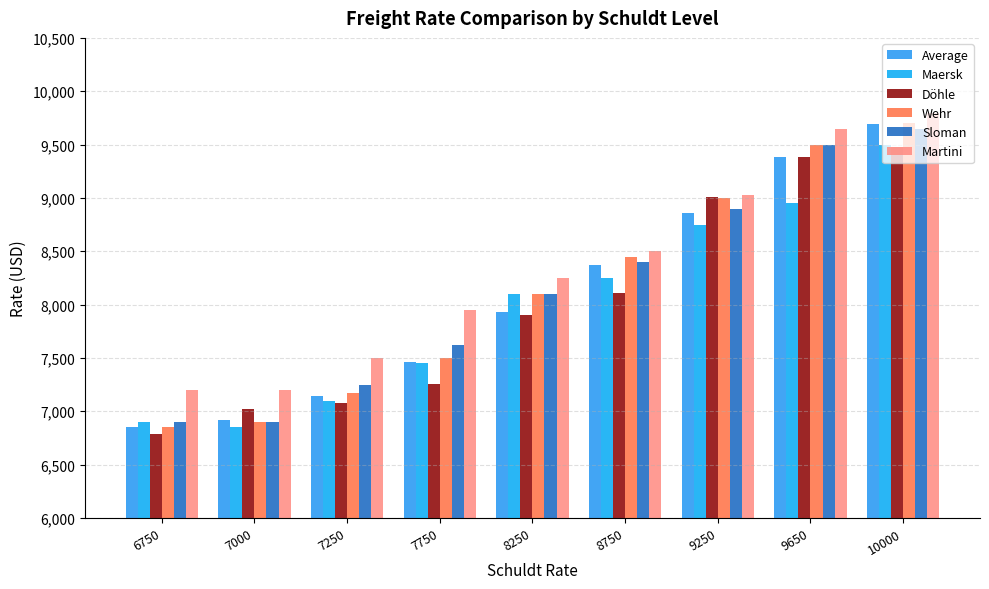

Which series has the widest spread of values?

Wehr